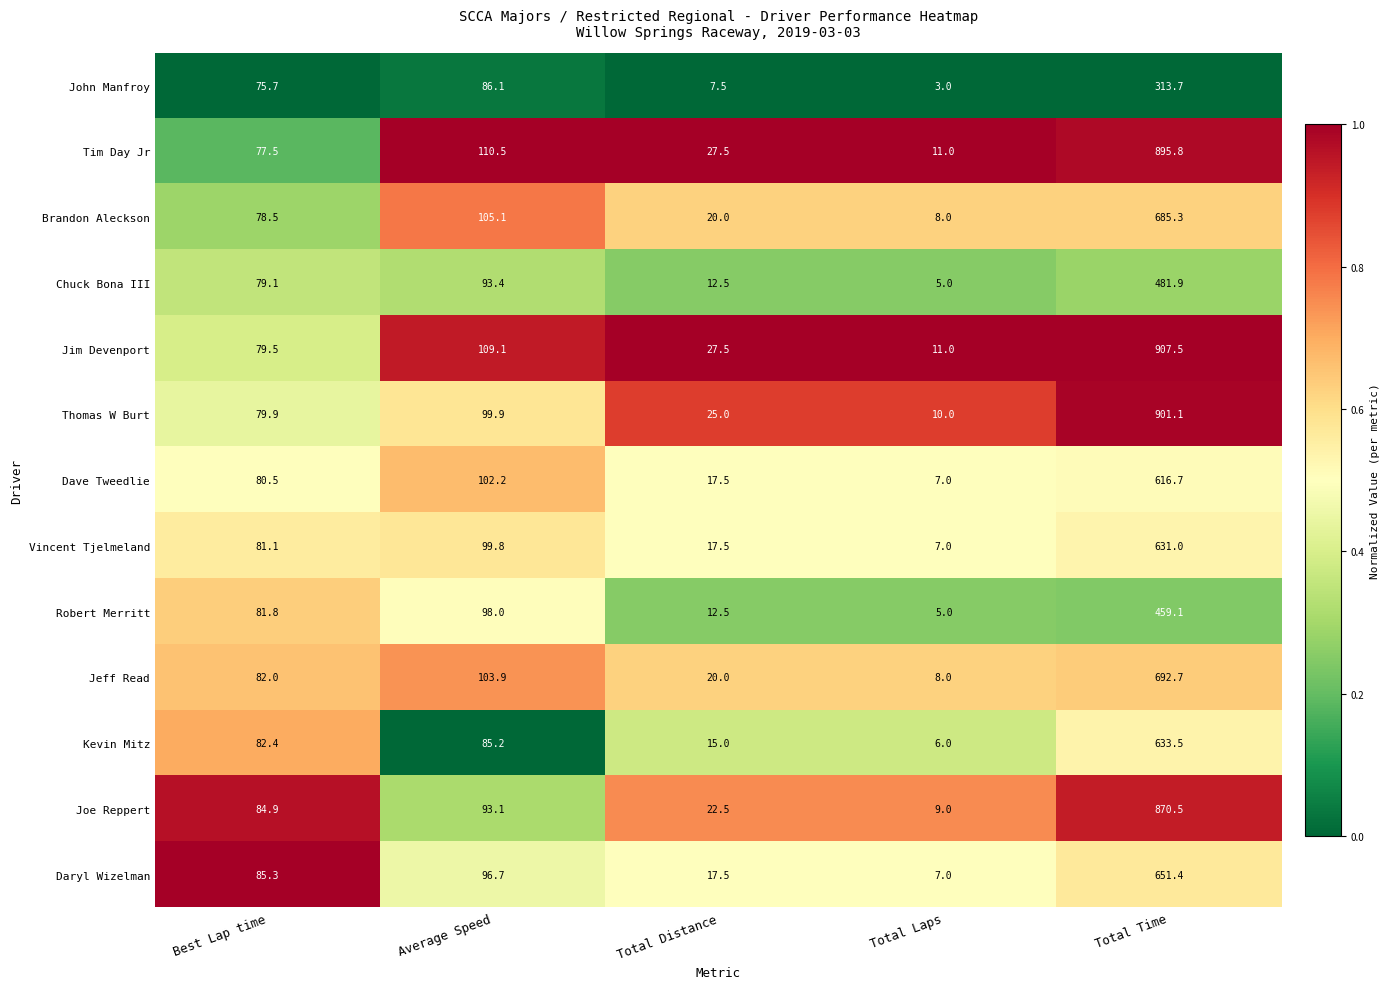

At which category is the sum across all series the highest?

Total Time